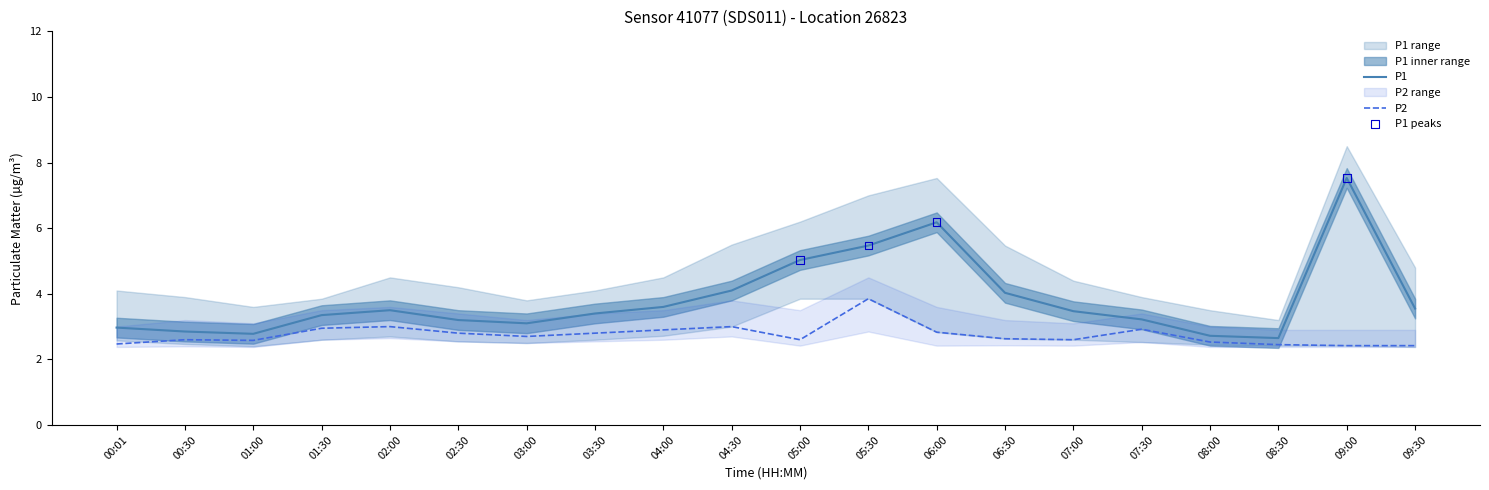

At how many categories does at least one series exceed 6?

4